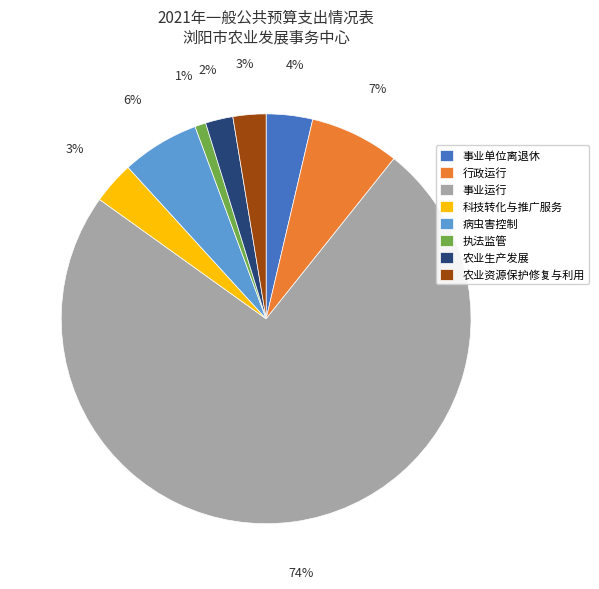

Does 事业运行 represent more than half of the total?

Yes